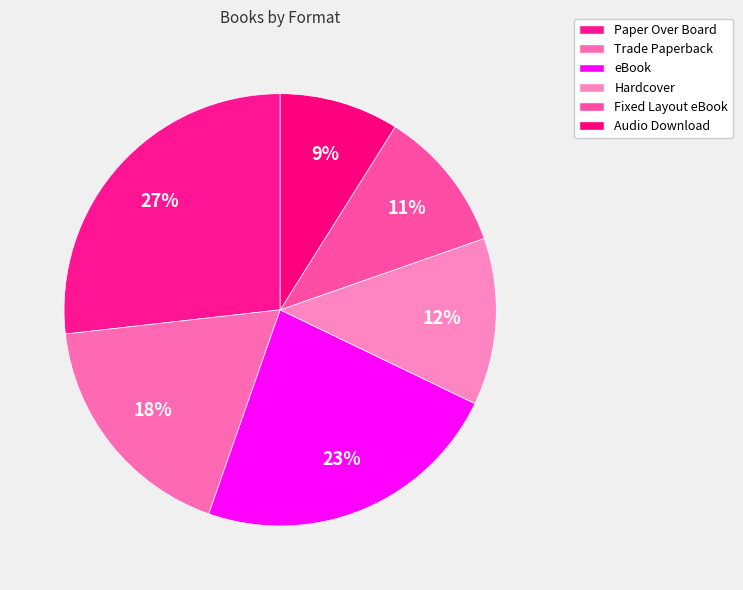

Count the number of slices in the pie.

6